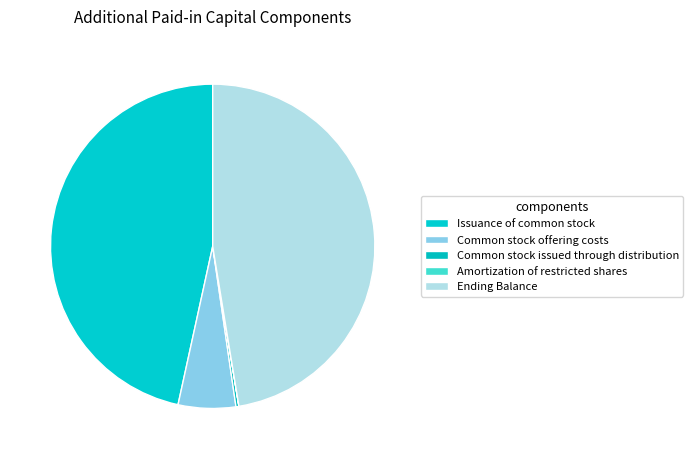

Is Issuance of common stock the majority of the pie?

No